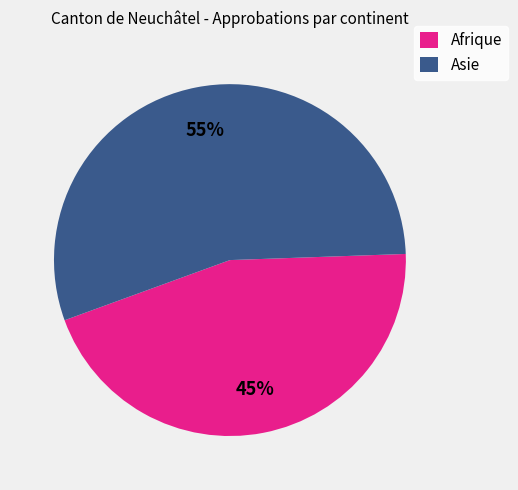

Between Afrique and Asie, which is larger?

Asie